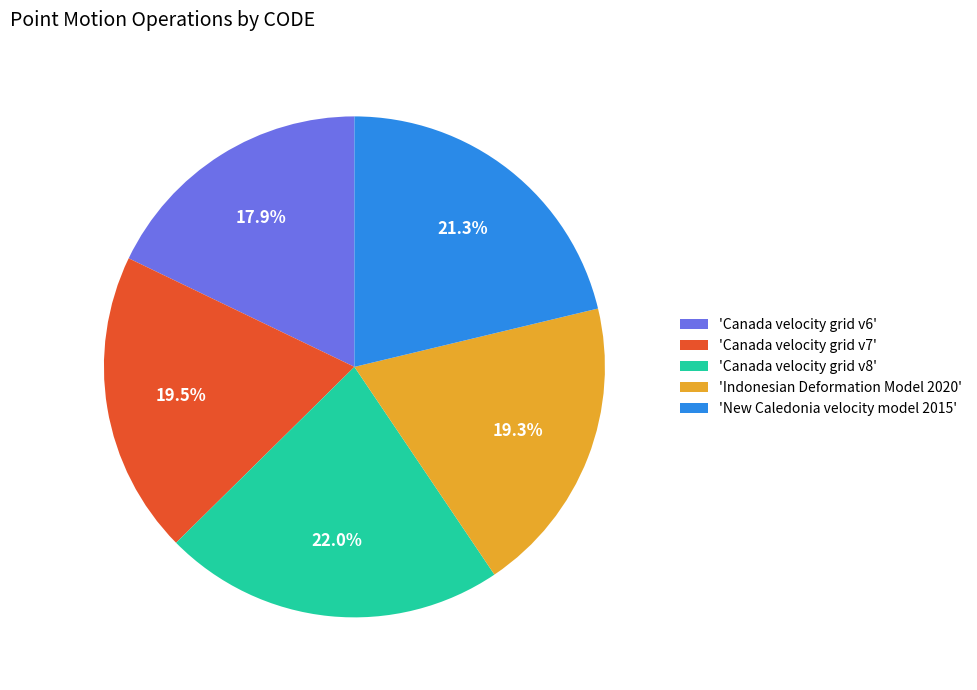

Count the number of slices in the pie.

5